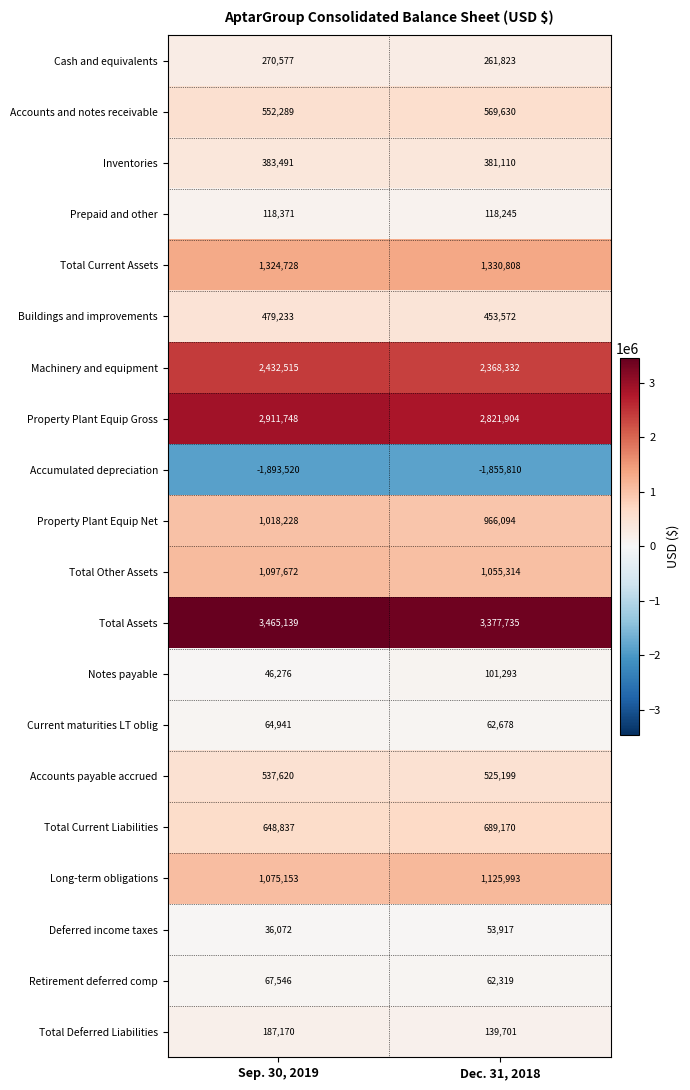

Which label corresponds to the largest value in the chart?

Sep. 30, 2019